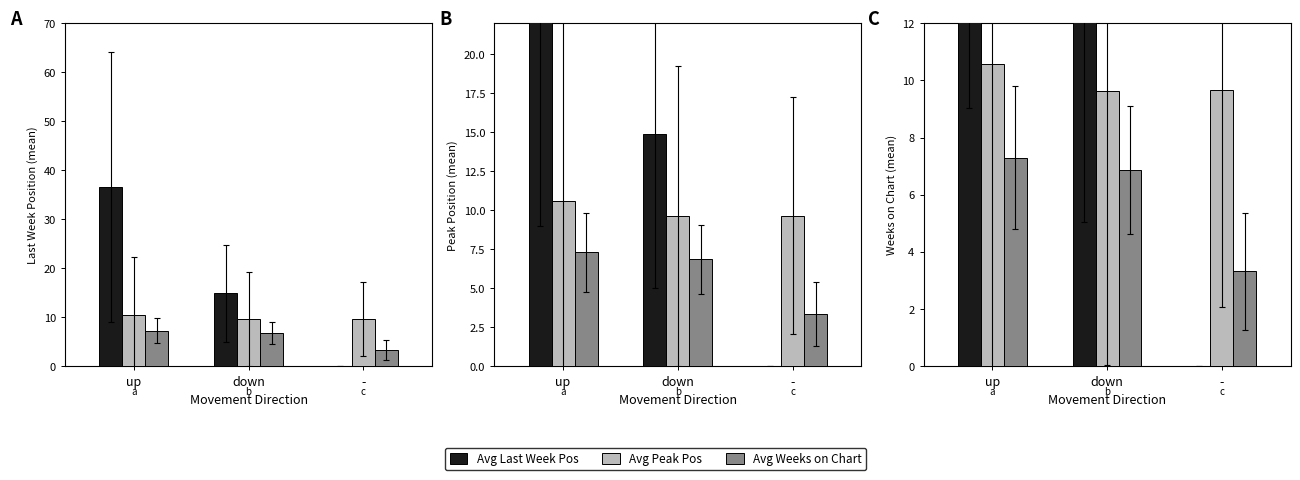

How many groups of bars are there?

3